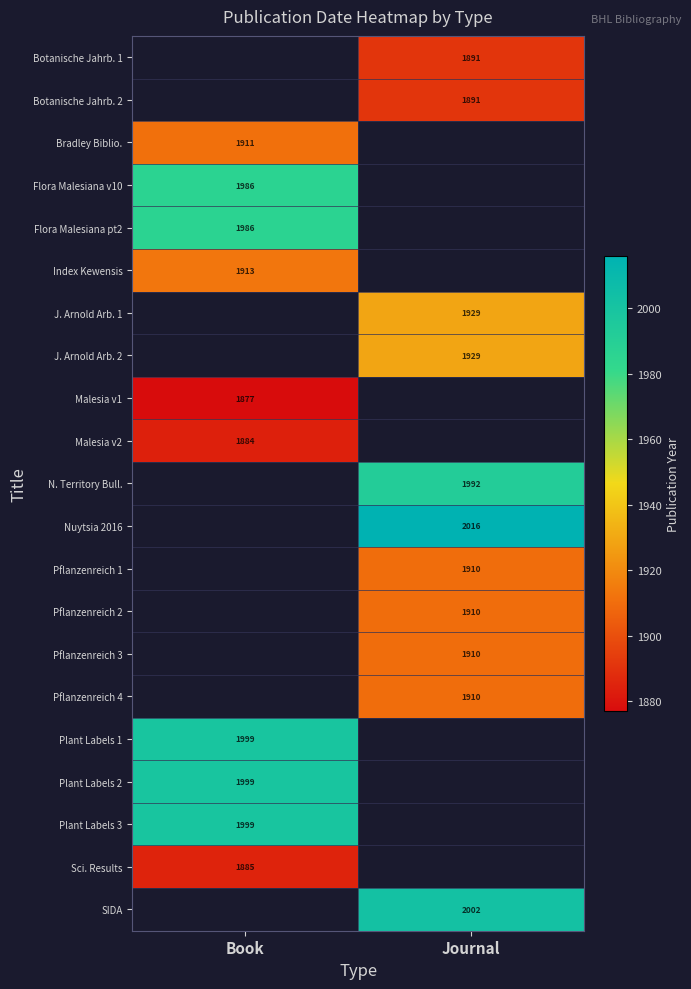

Is it true that Plant Labels 2 equals 3311 at Book?

False